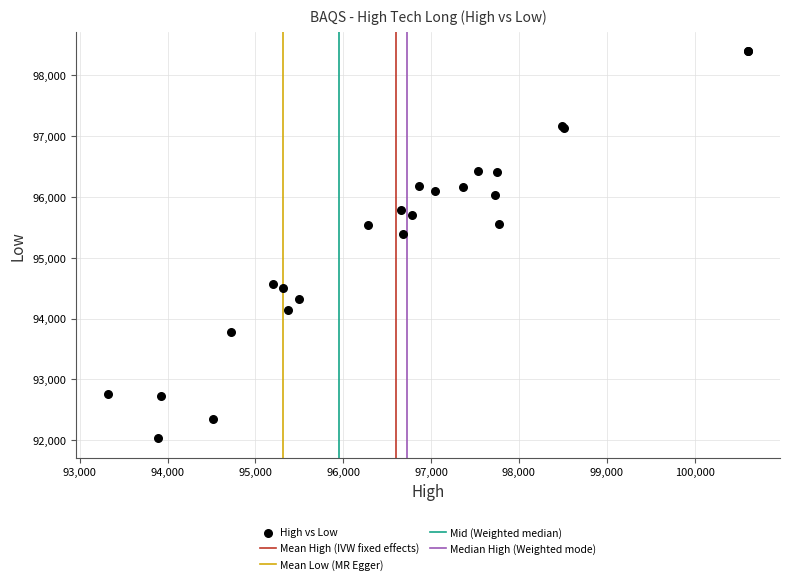

What Y value in the scatter plot is closest to 95209?

95389